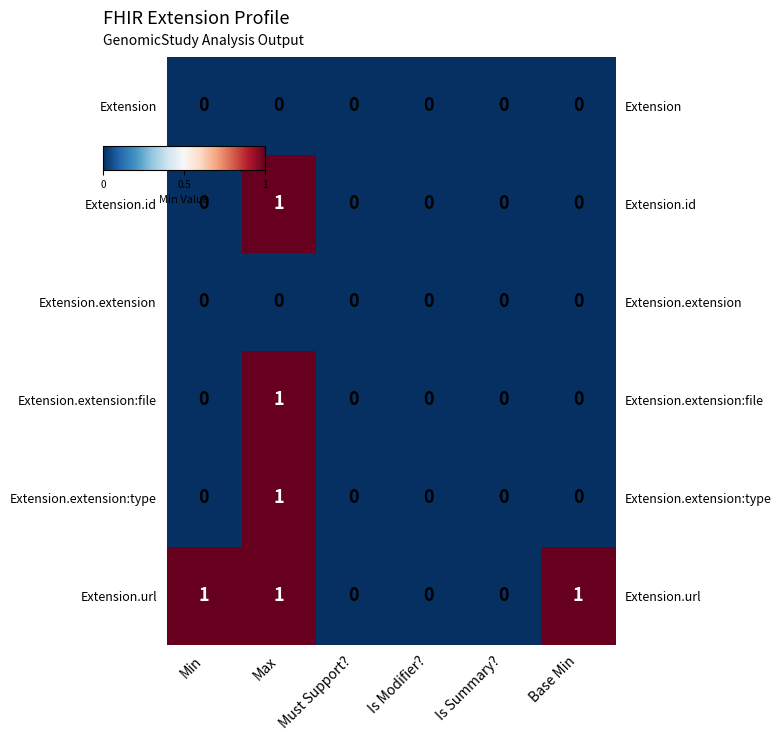

The Extension series shows 0 at Is Modifier?. True or false?

True